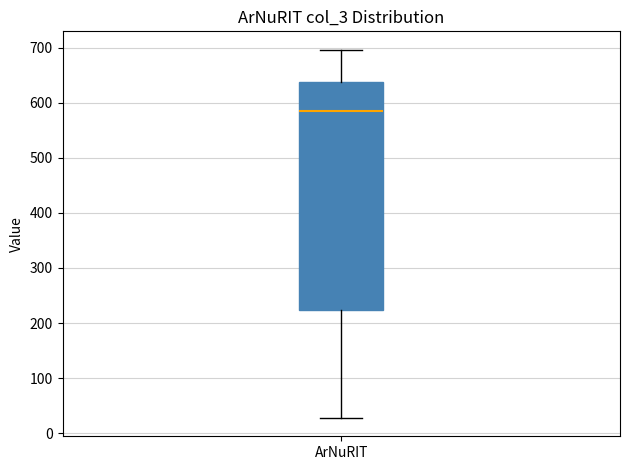

Where is the lower edge of the box for ArNuRIT on the y-axis? The values are not printed on the chart, so give them approximately, as read against the axis.

220